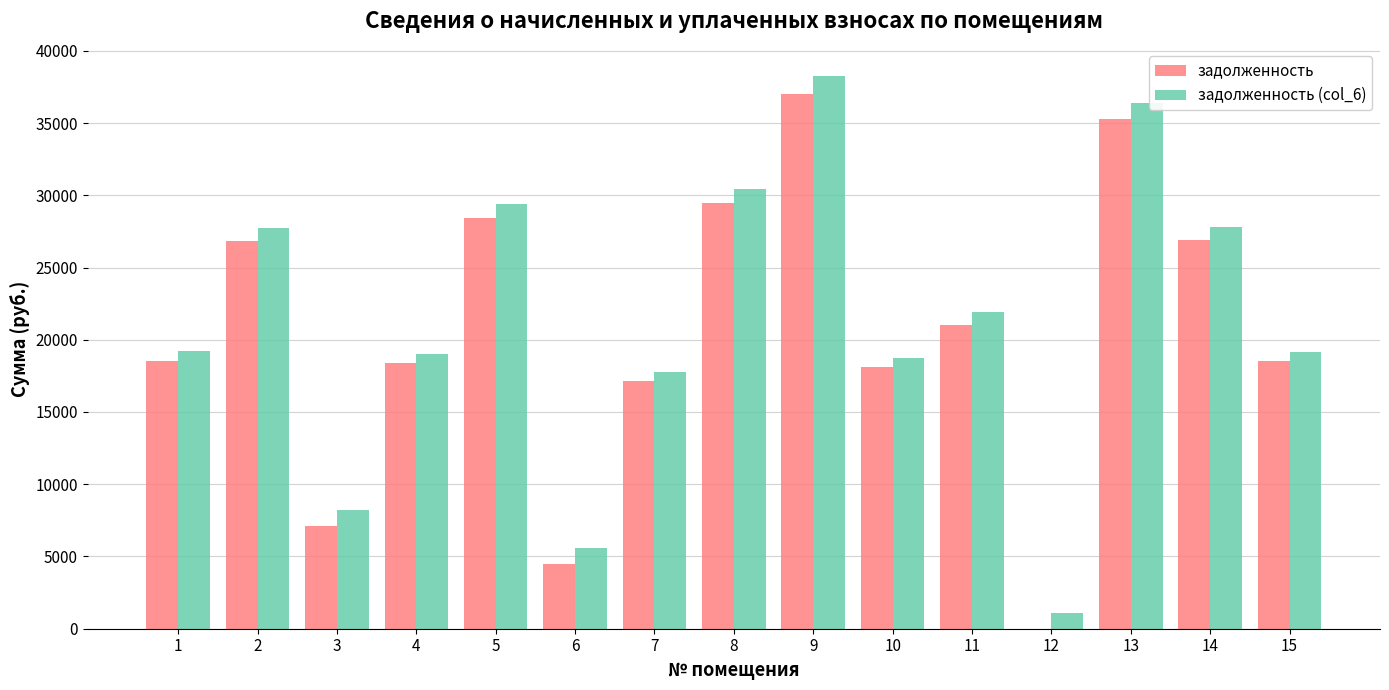

What is the total value across all series at 14?

54720.0